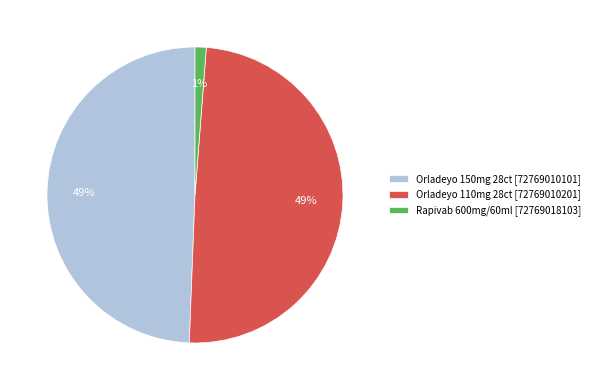

Is there any slice that represents more than half of the pie?

No